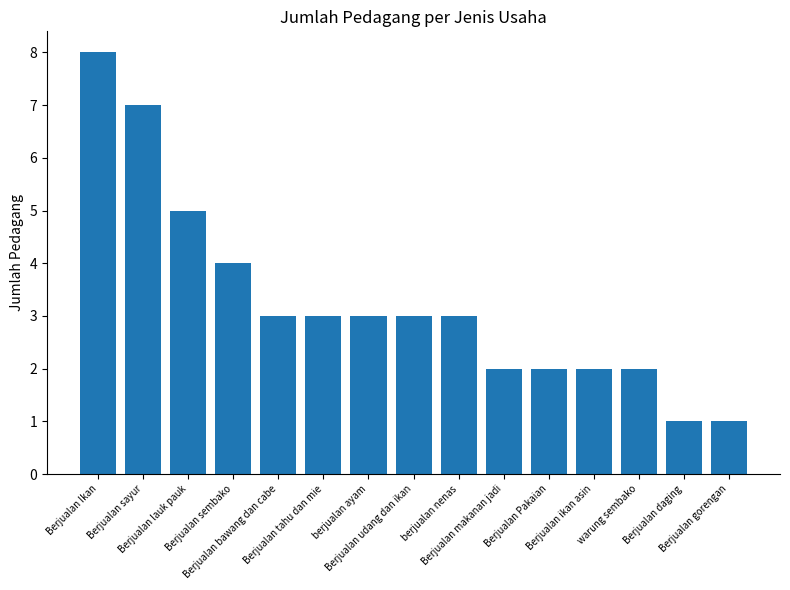

What is the average value?

3